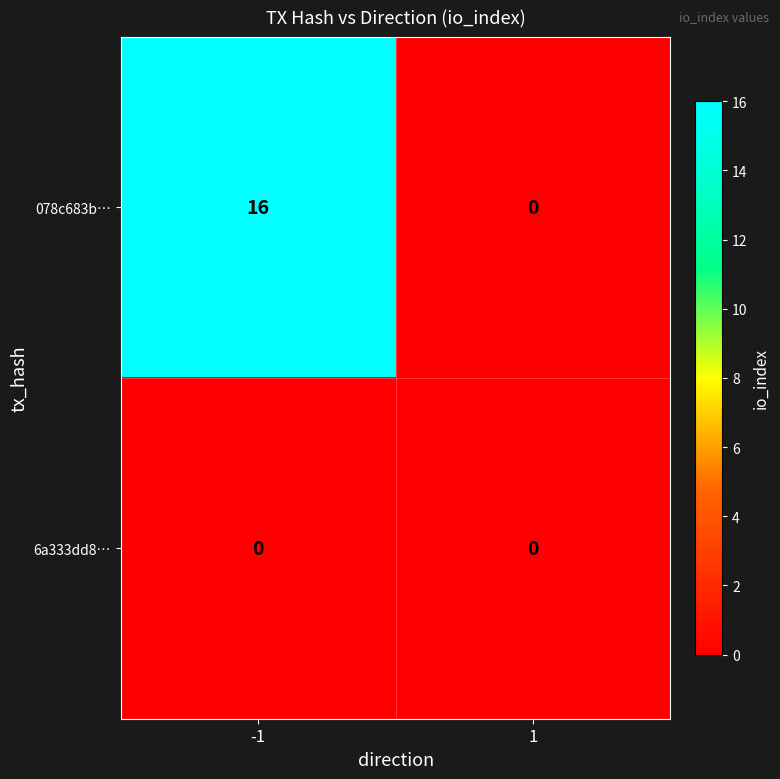

Count the number of categories in the chart.

2